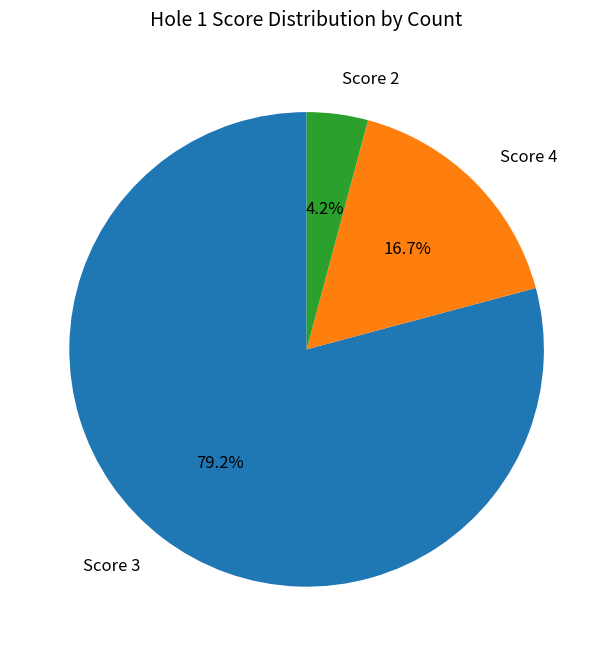

Is there any slice that represents more than half of the pie?

Yes